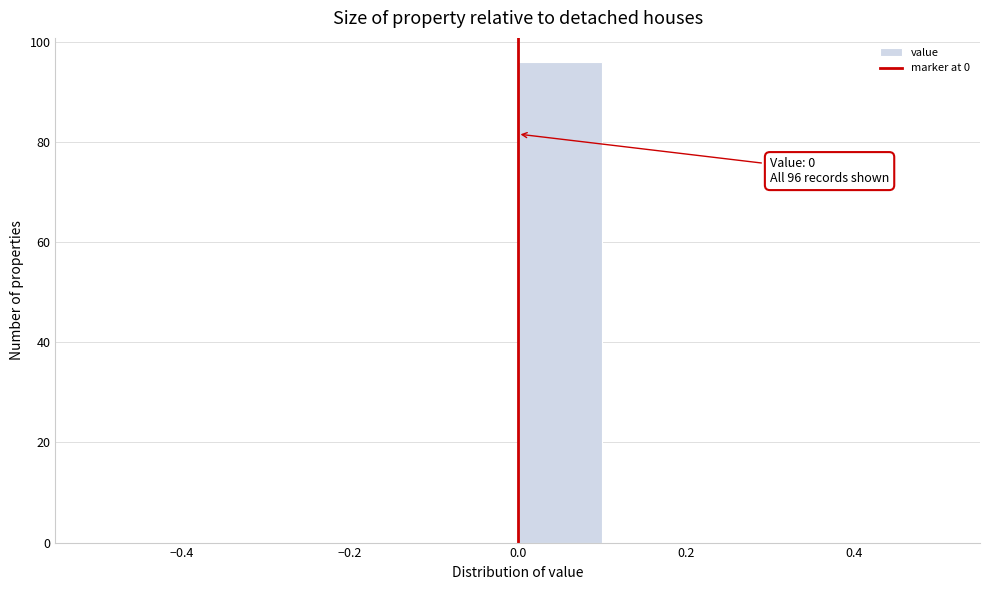

Which range on the x-axis has the tallest bar?

0.0 to 0.1